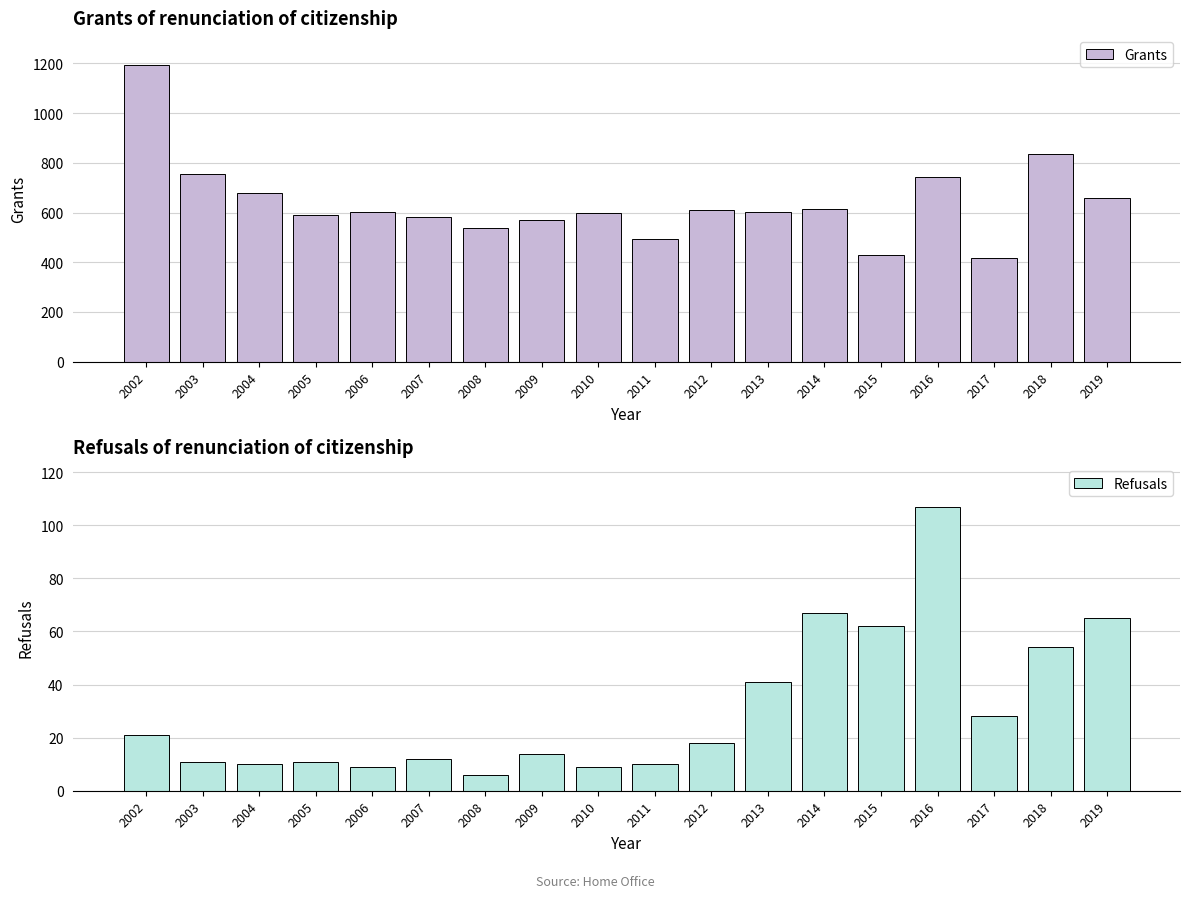

What is the minimum value shown in the chart?

6